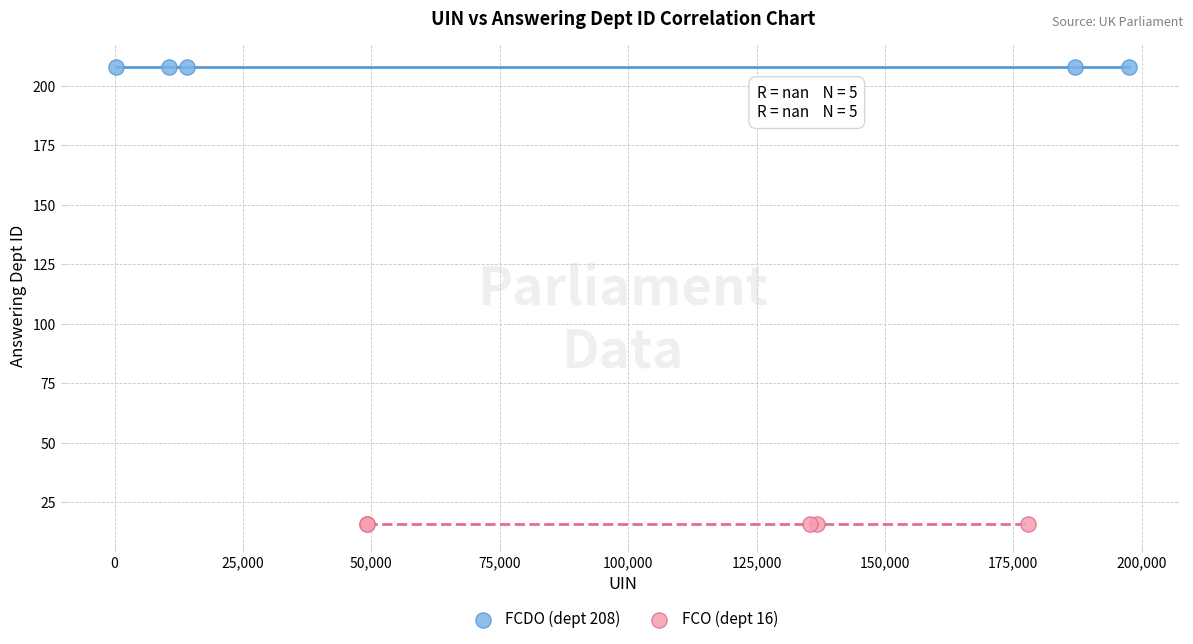

Which series contains the highest Y value?

FCDO (dept 208)